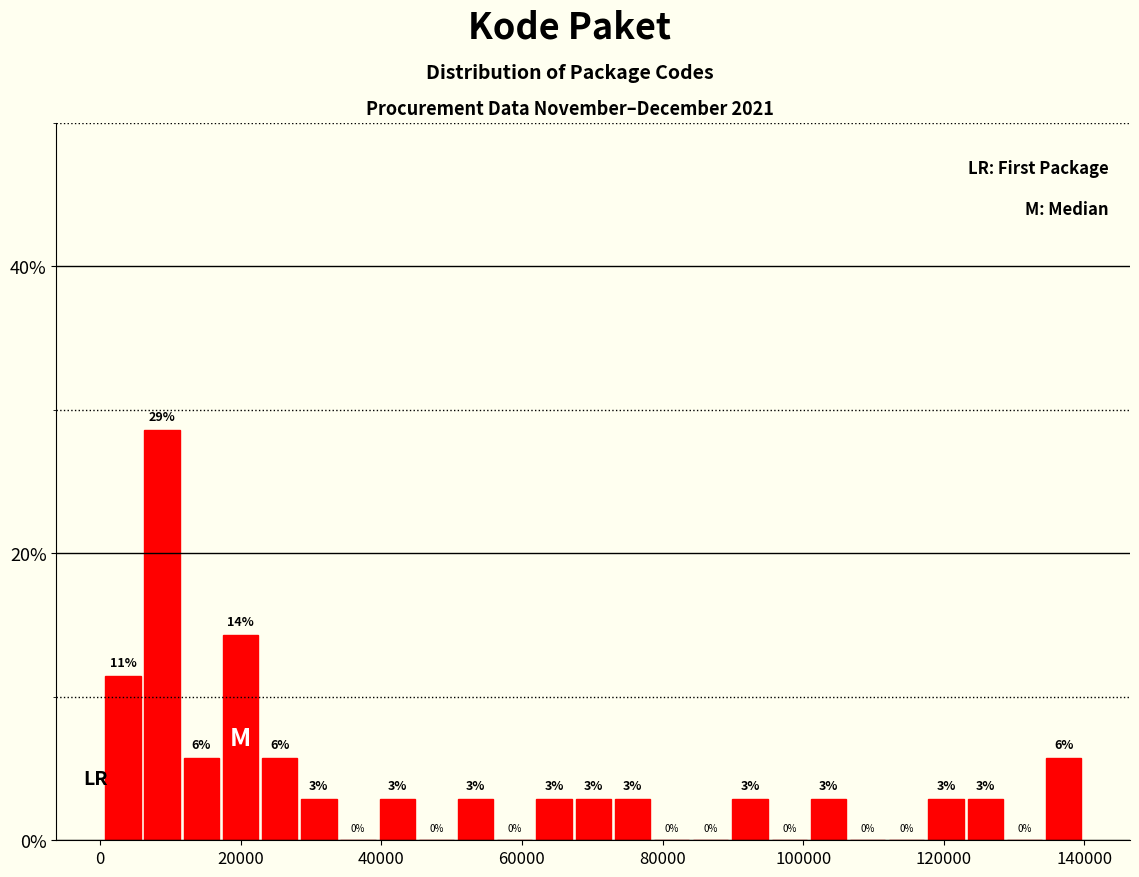

Around what value on the x-axis is the tallest bar? Give the approximate position of its centre, as read against the axis.

8000